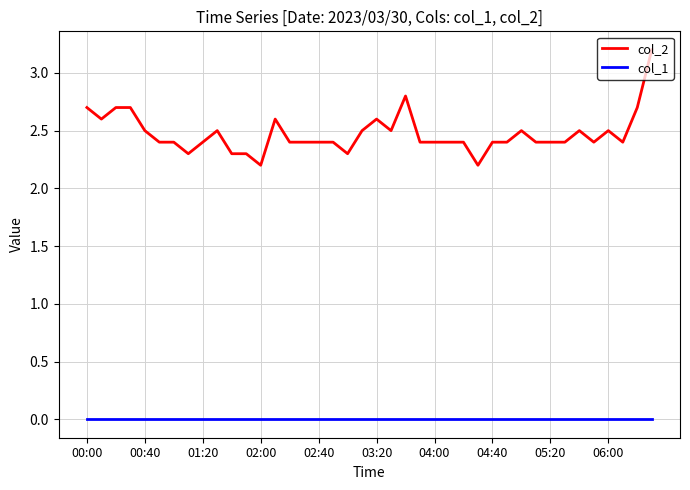

Rank the series by their average value, from lowest to highest.

col_1, col_2